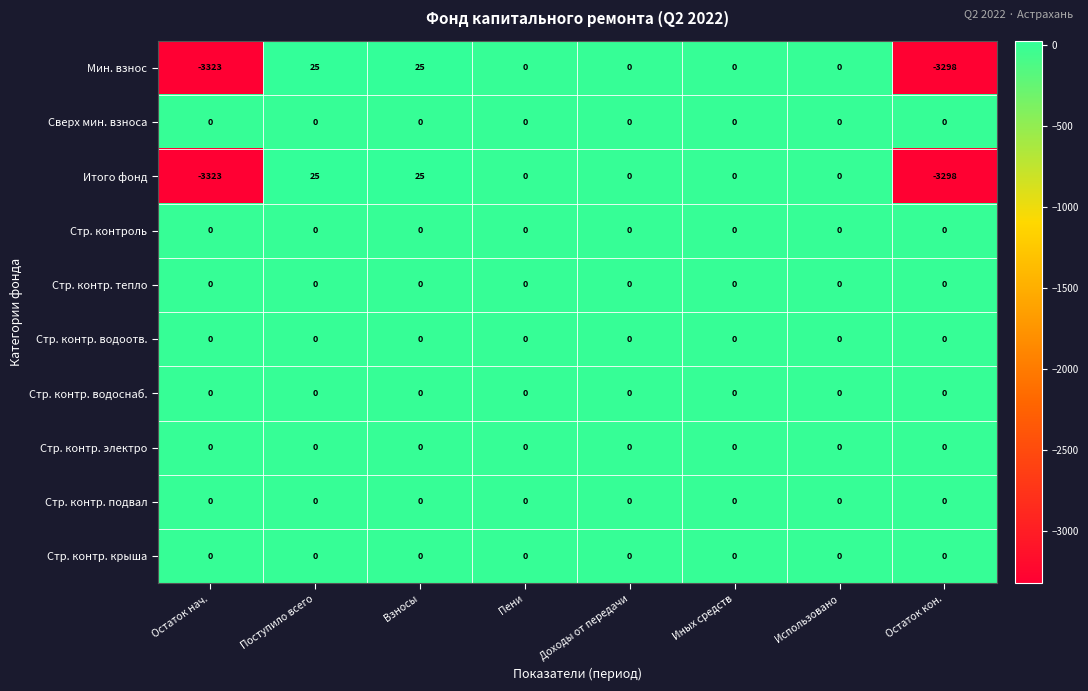

True or false: Стр. контроль has a value of 0 at Пени.

True